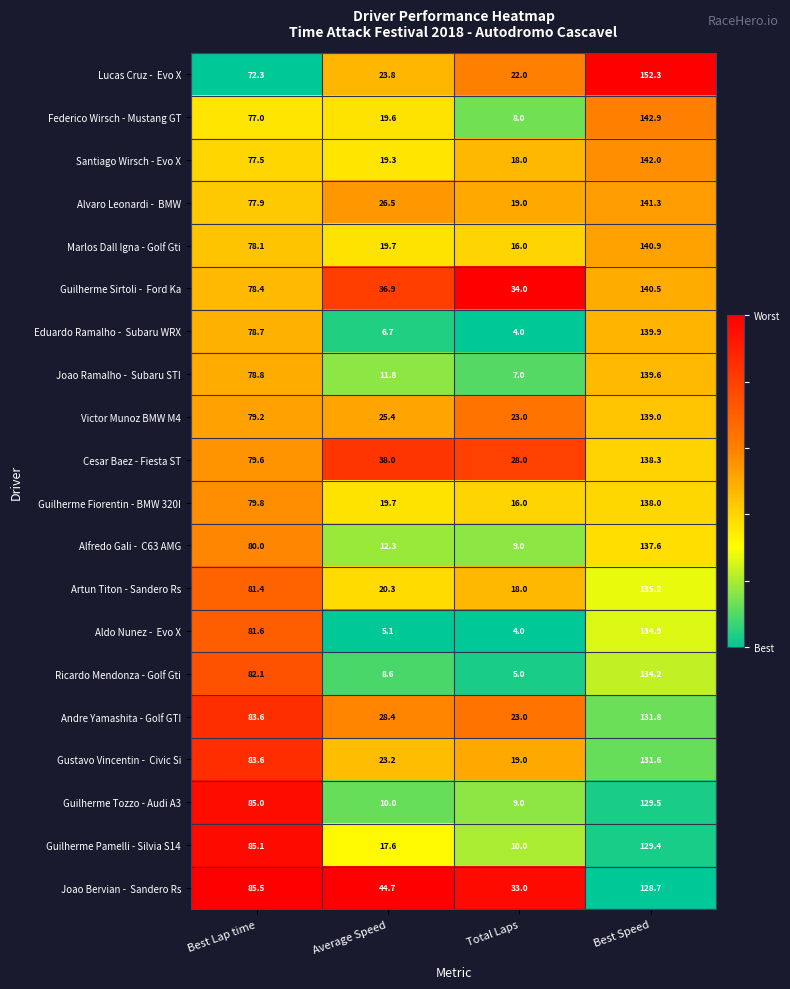

The Cesar Baez - Fiesta ST series shows 29.5 at Best Lap time. True or false?

False